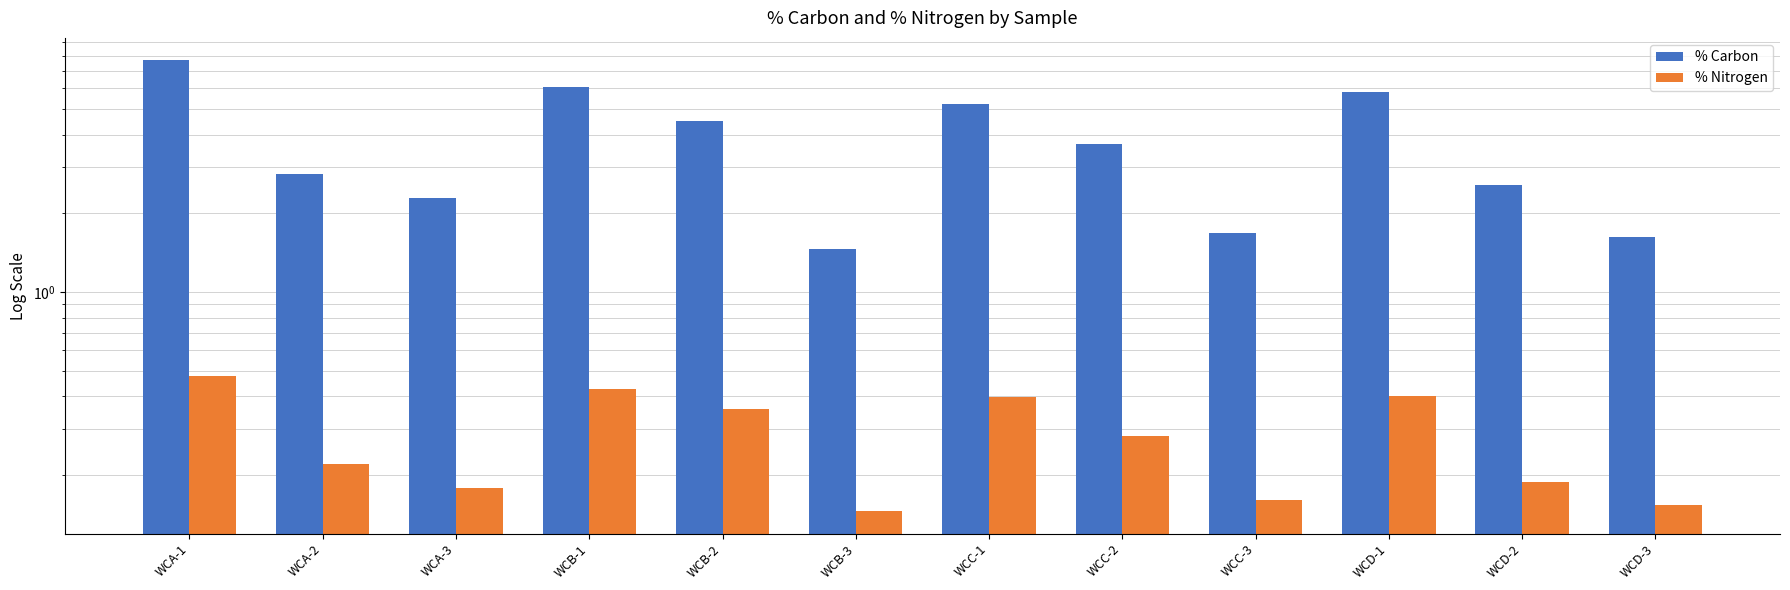

What is the label of the 12th bar from the right?

WCA-1